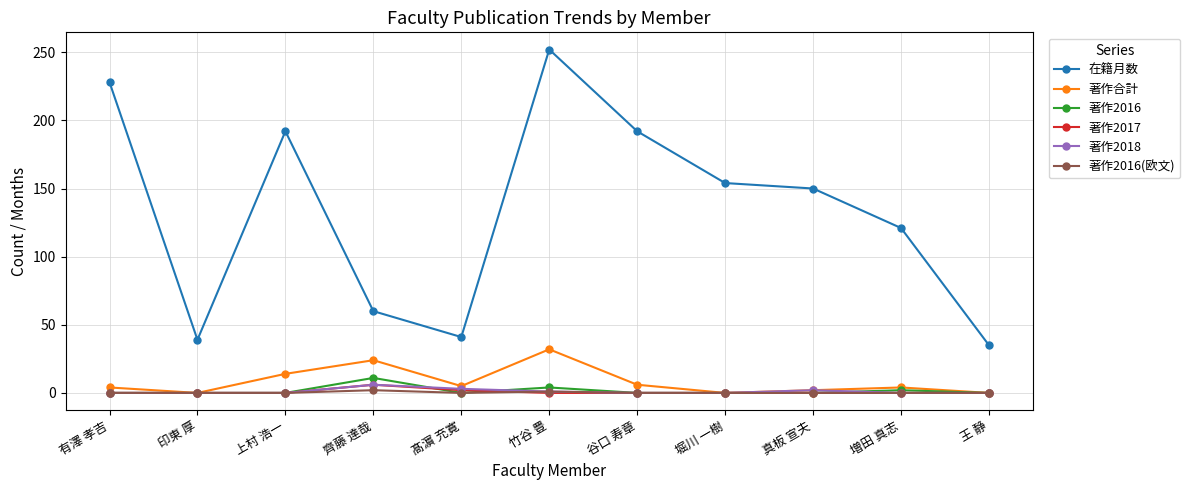

Is it true that 在籍月数 equals 60 at 齊藤 達哉?

True